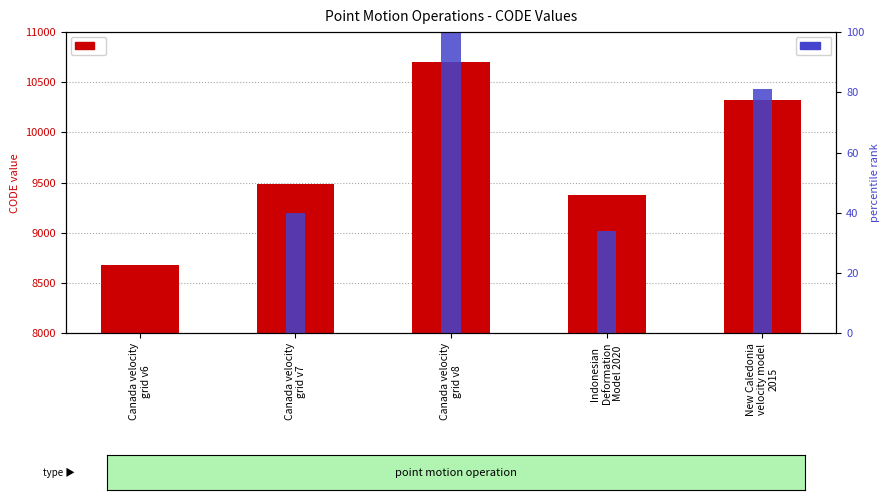

The value of percentile rank within codes at Canada velocity
grid v7 is 15. True or false?

False